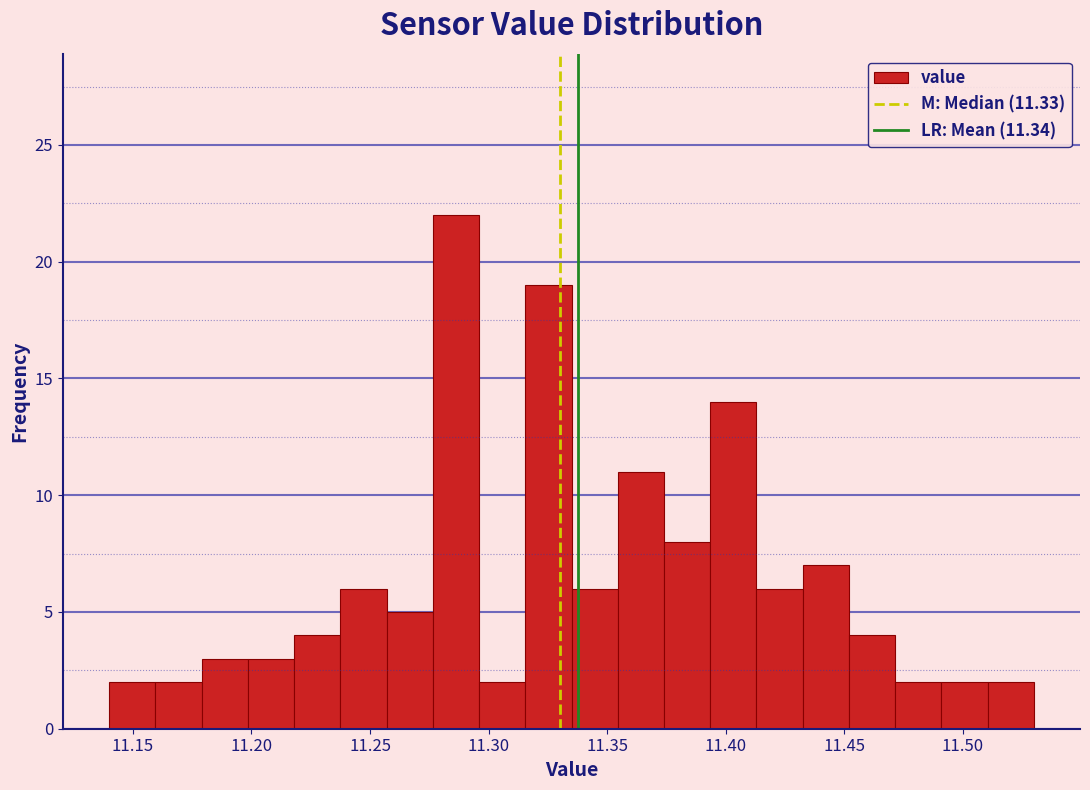

Read against the x-axis, roughly where is the centre of the tallest bar?

11.285